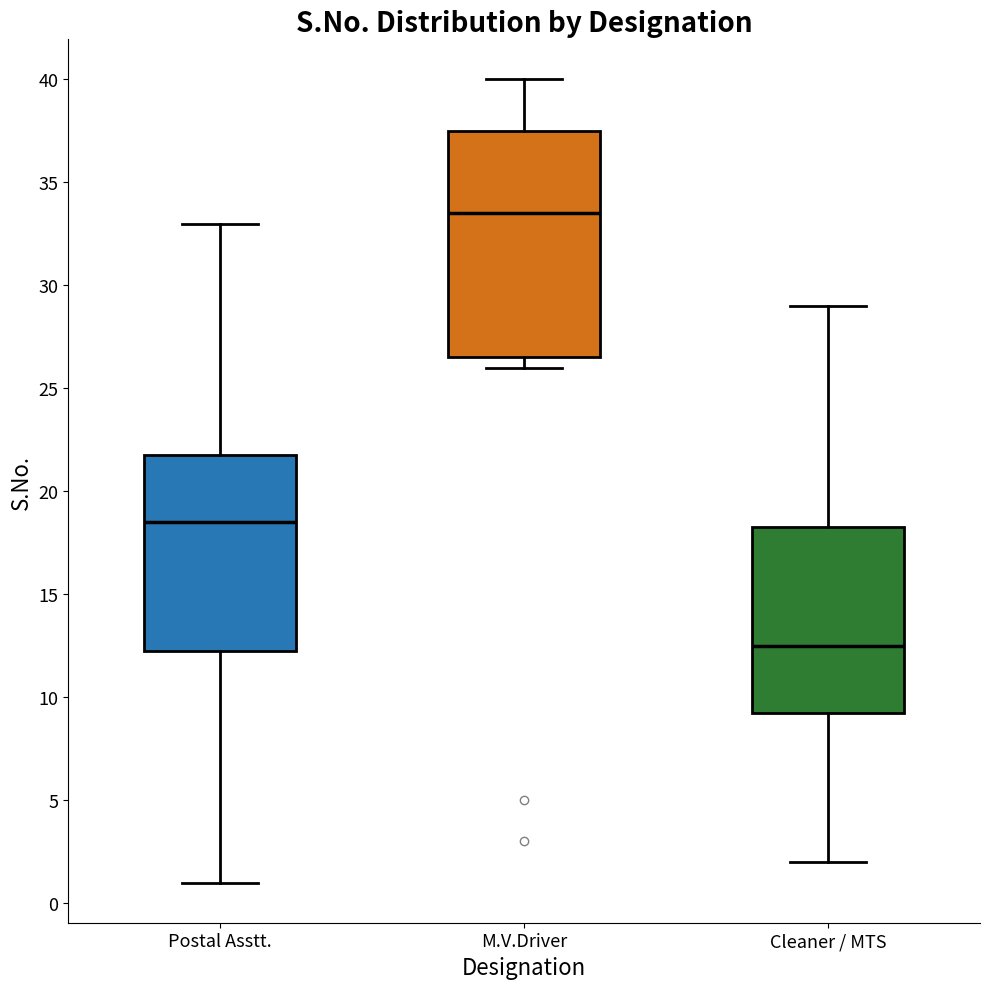

Which box is the tallest, from its lower edge to its upper edge?

M.V.Driver